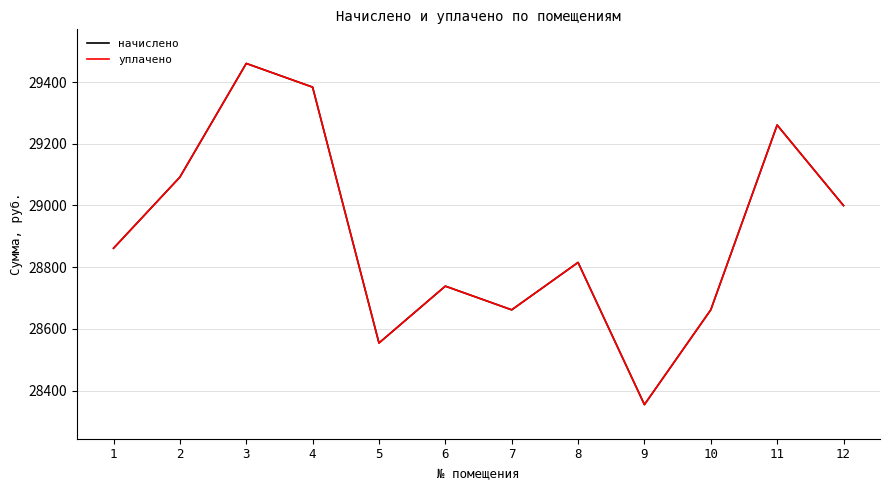

Is this an area chart (filled region under the line)?

No